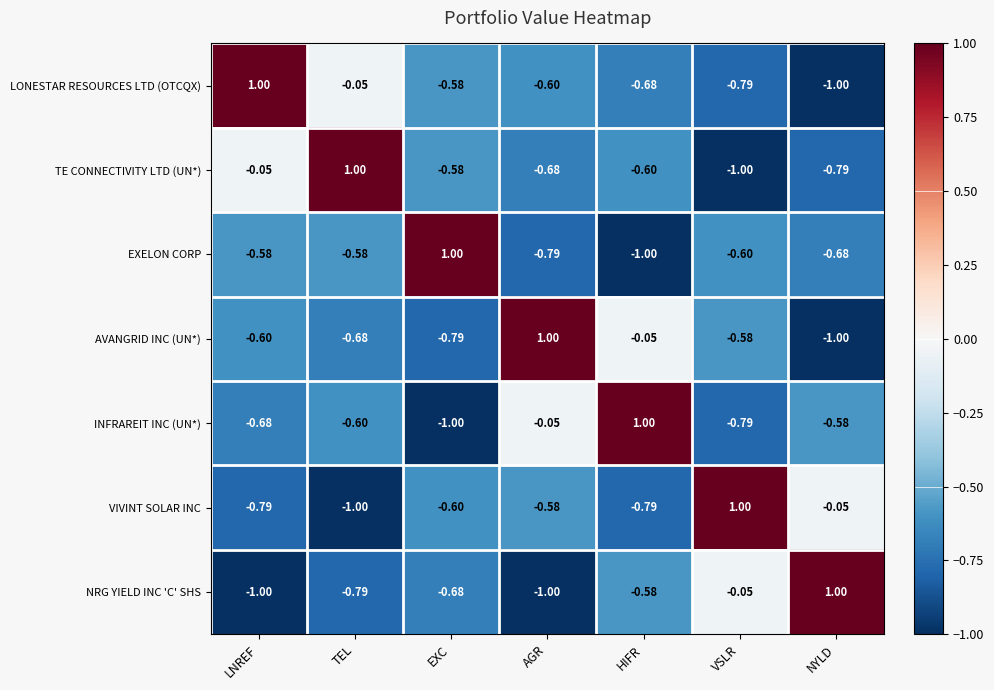

Is the value of VIVINT SOLAR INC at HIFR greater than the value of LONESTAR RESOURCES LTD (OTCQX) at EXC?

No